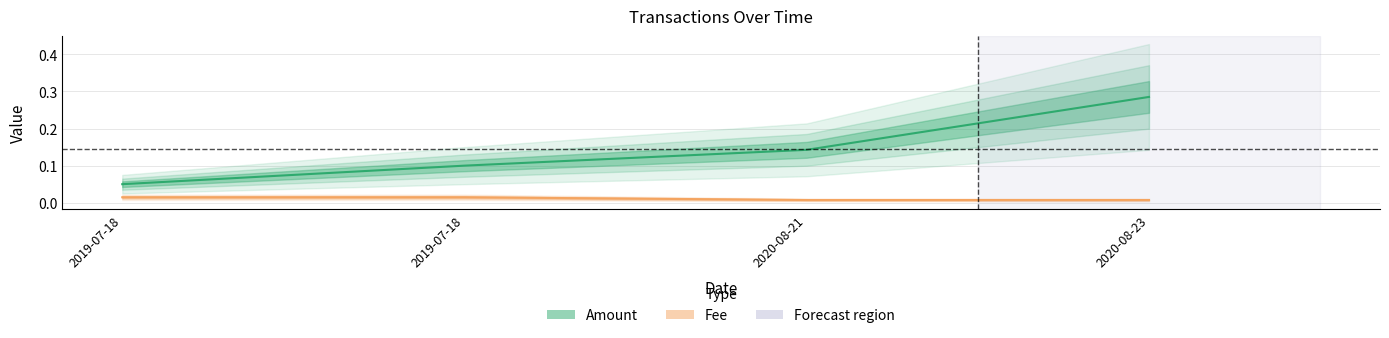

Rank the series by their average value, from lowest to highest.

Fee, Amount